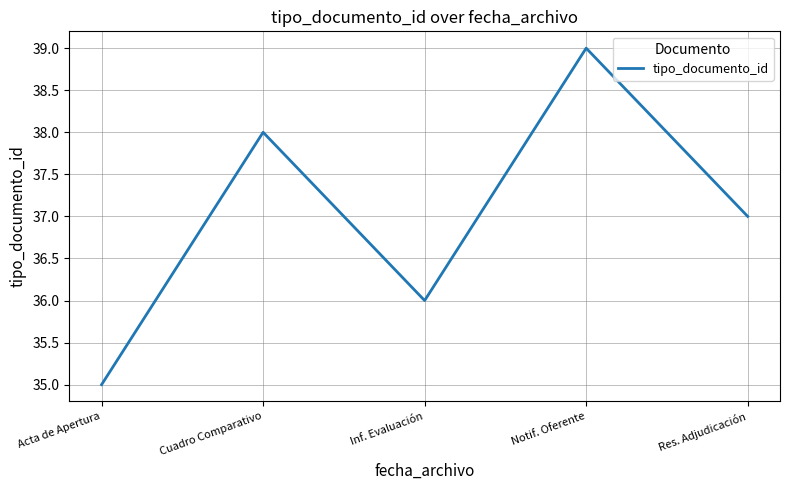

True or false: the data shows 35 at Acta de Apertura.

True